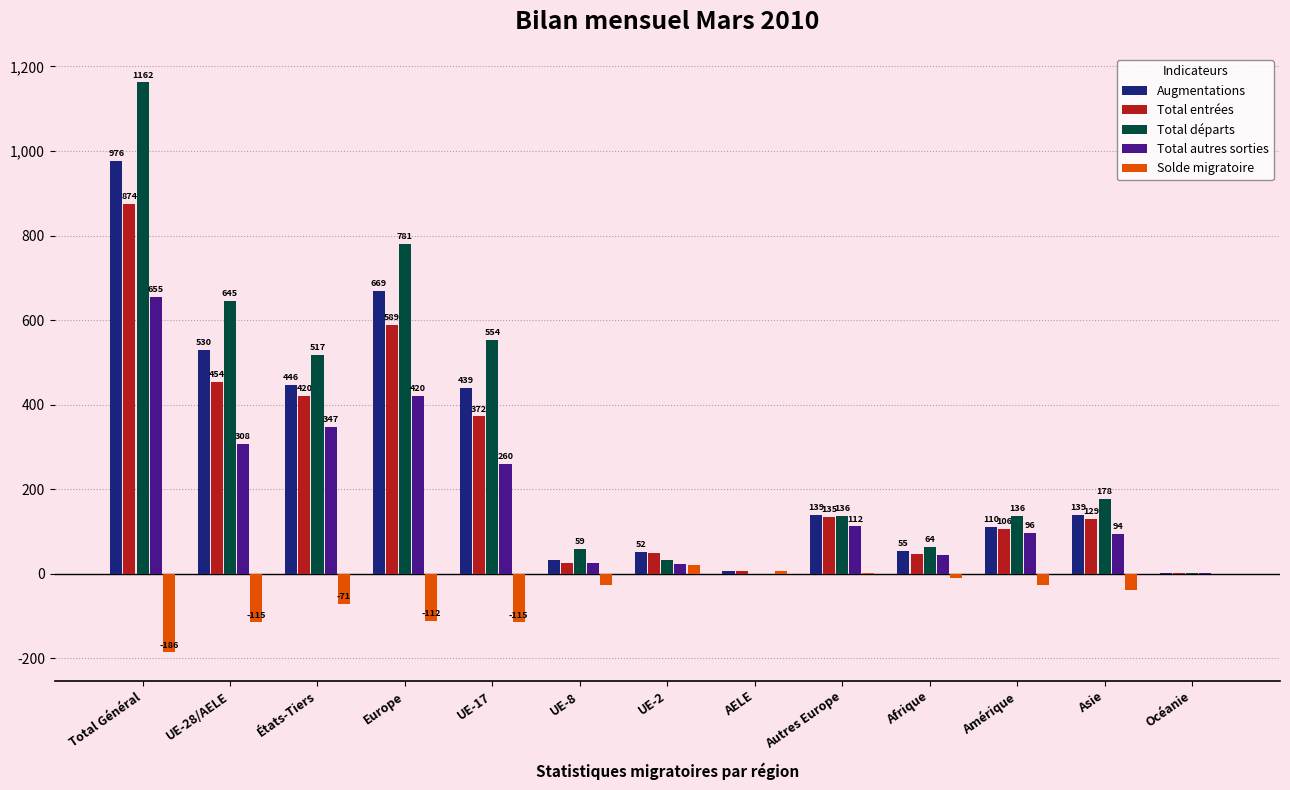

Where is Total entrées nearest to the value 438?

UE-28/AELE